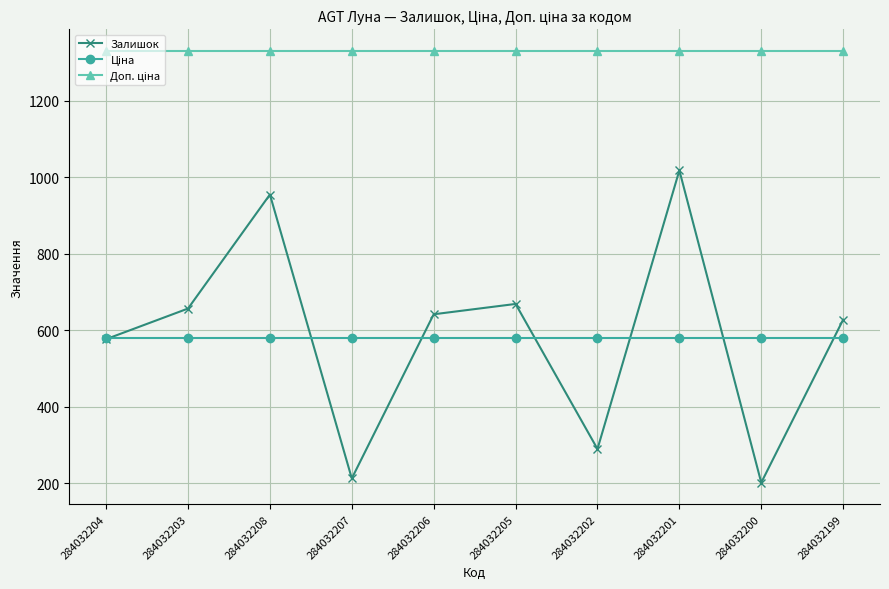

Which series has the widest spread of values?

Залишок